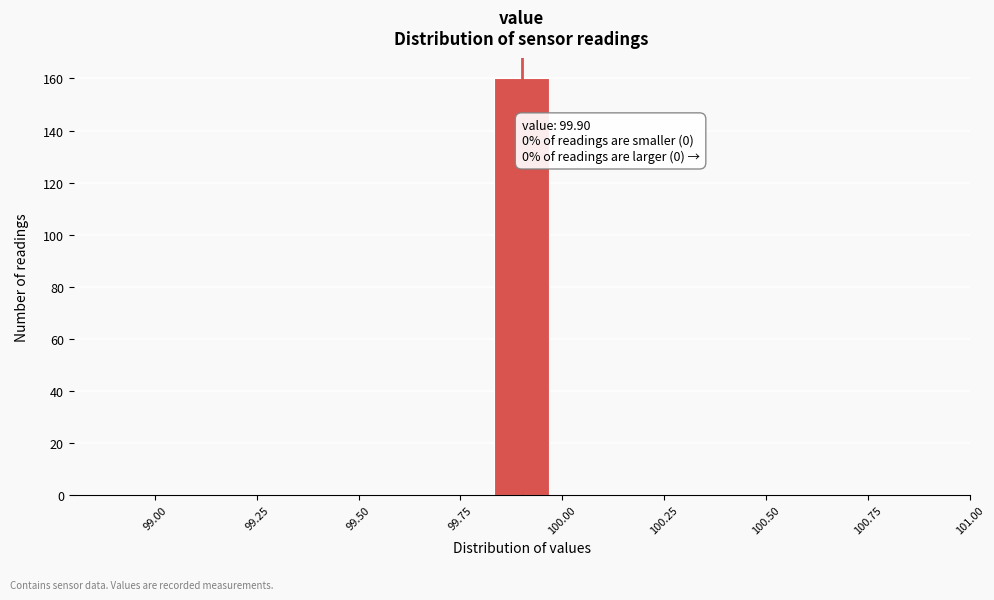

Around what value on the x-axis is the tallest bar? Give the approximate position of its centre, as read against the axis.

99.90